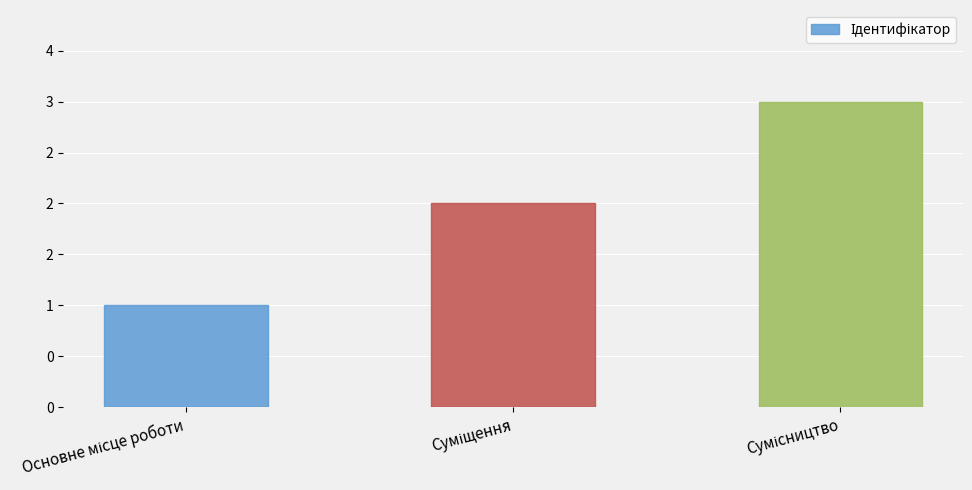

What is the change in value from Суміщення to Сумісництво?

+1